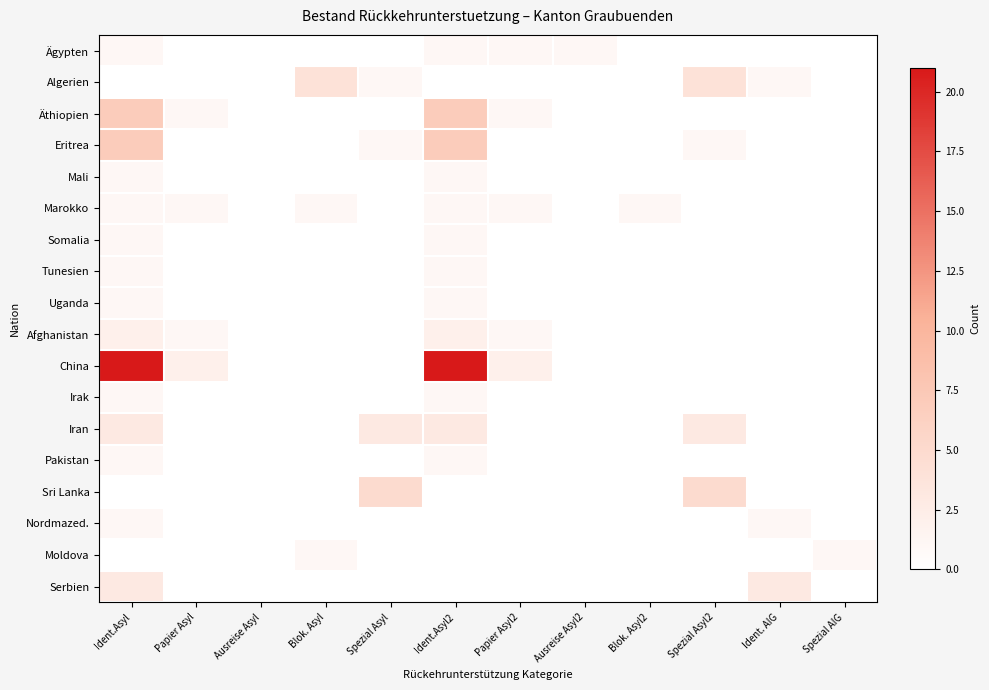

Which series has the widest spread of values?

China